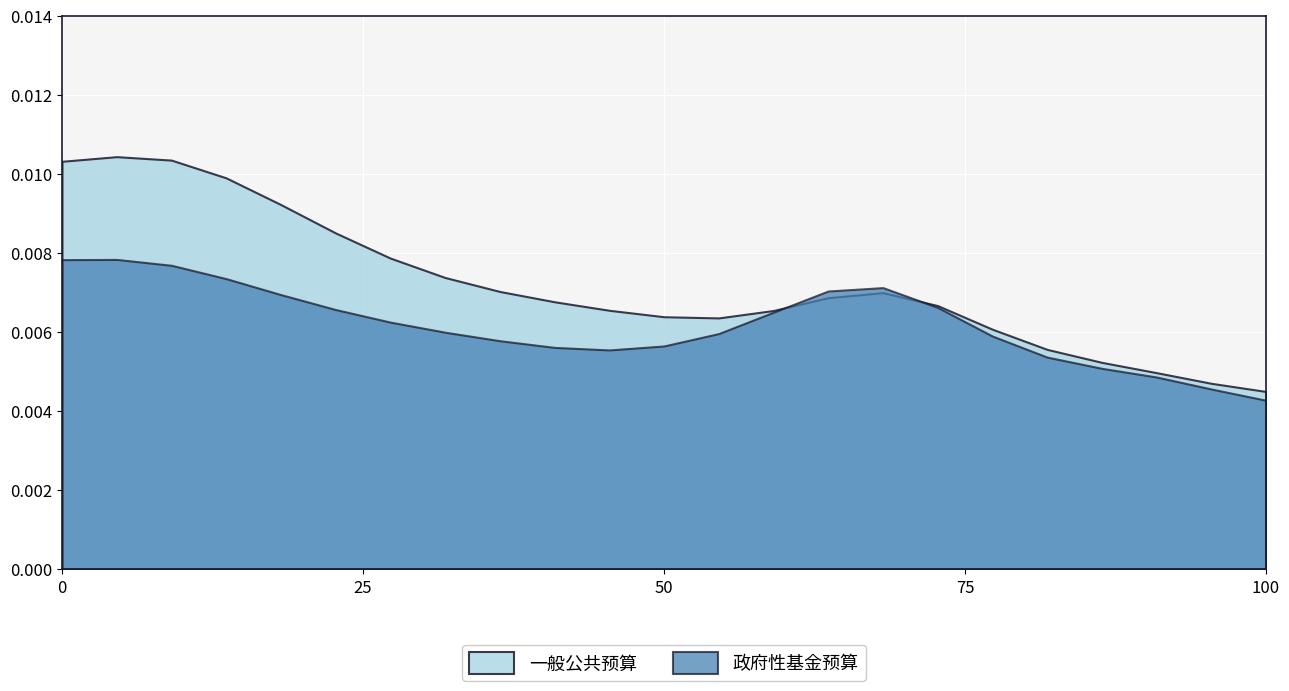

Is the value of 一般公共预算 at 50 greater than the value of 政府性基金预算 at 0?

No